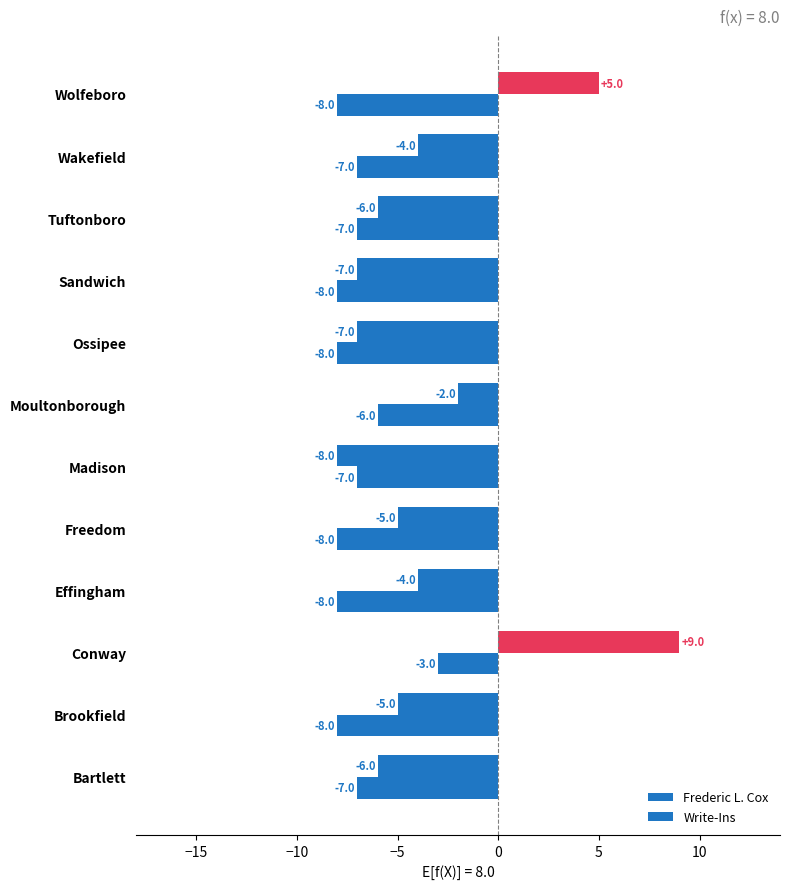

Reading left to right, transcribe all the data shown in this chart.

Frederic L. Cox: -6	-5	9	-4	-5	-8	-2	-7	-7	-6	-4	5
Write-Ins: -7	-8	-3	-8	-8	-7	-6	-8	-8	-7	-7	-8